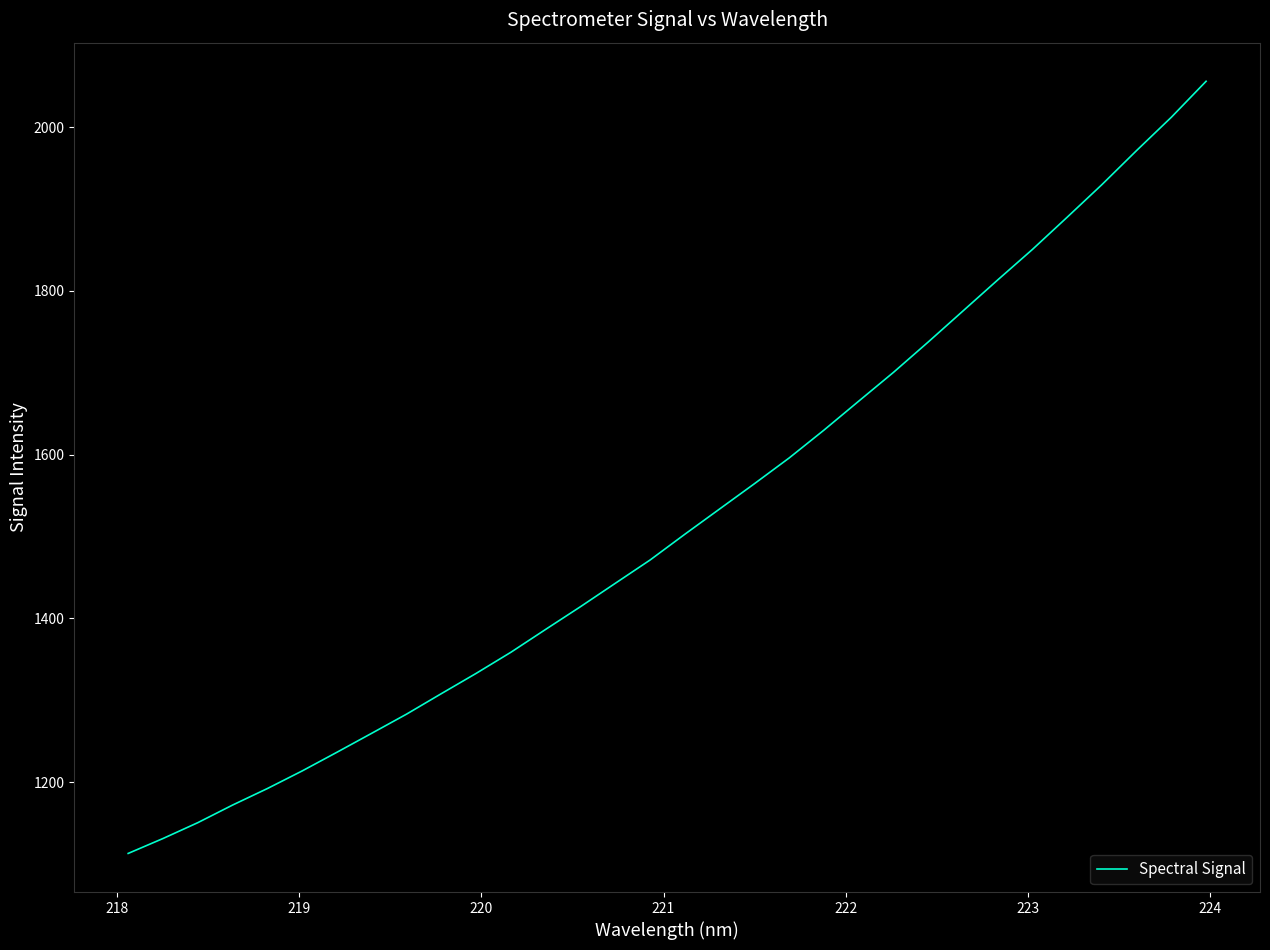

What is the smallest value displayed?

1112.9